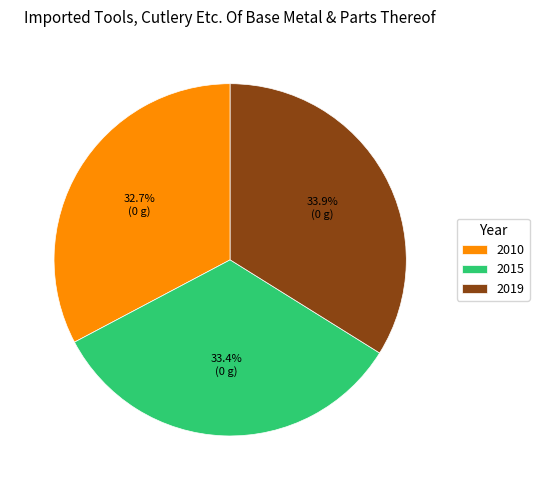

How many slices are in this pie chart?

3